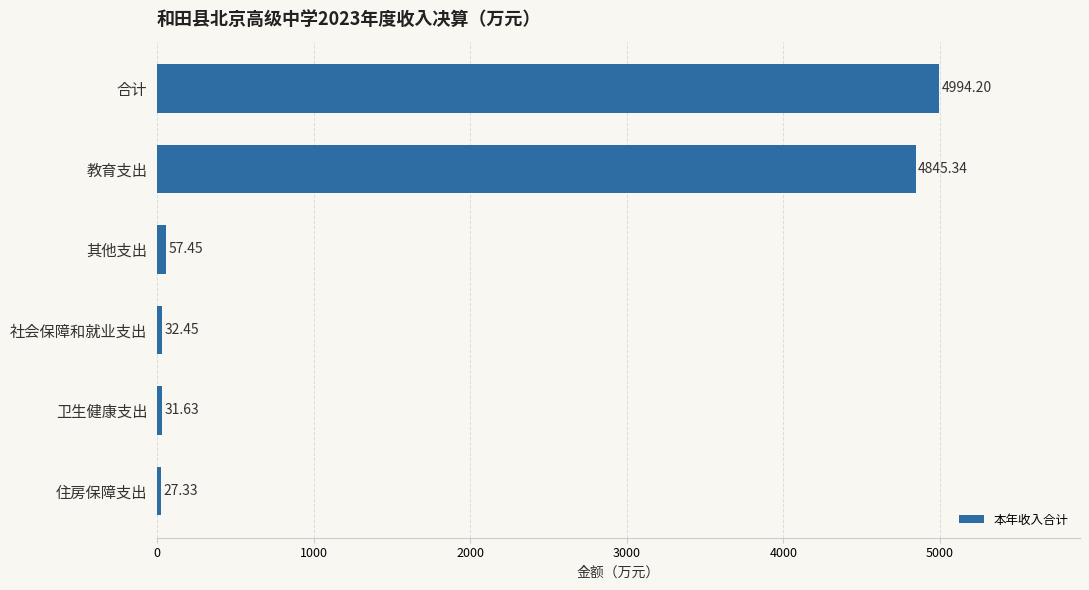

What is the minimum value shown in the chart?

27.3